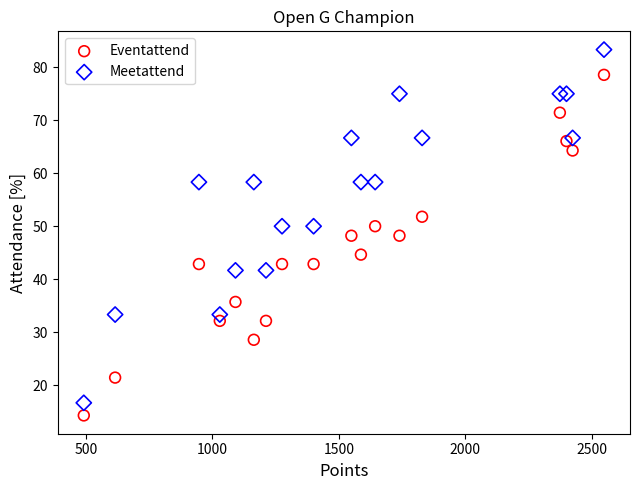

Which series reaches the maximum Y coordinate?

Meetattend